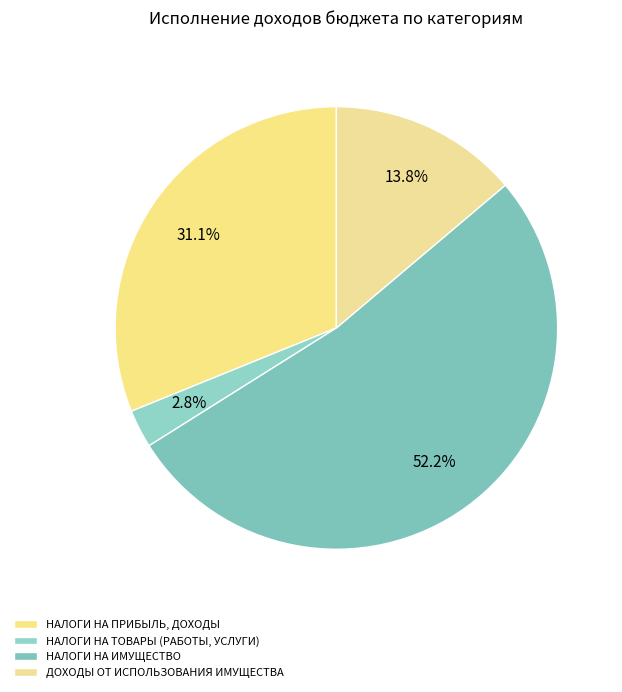

How many segments does this pie chart have?

4